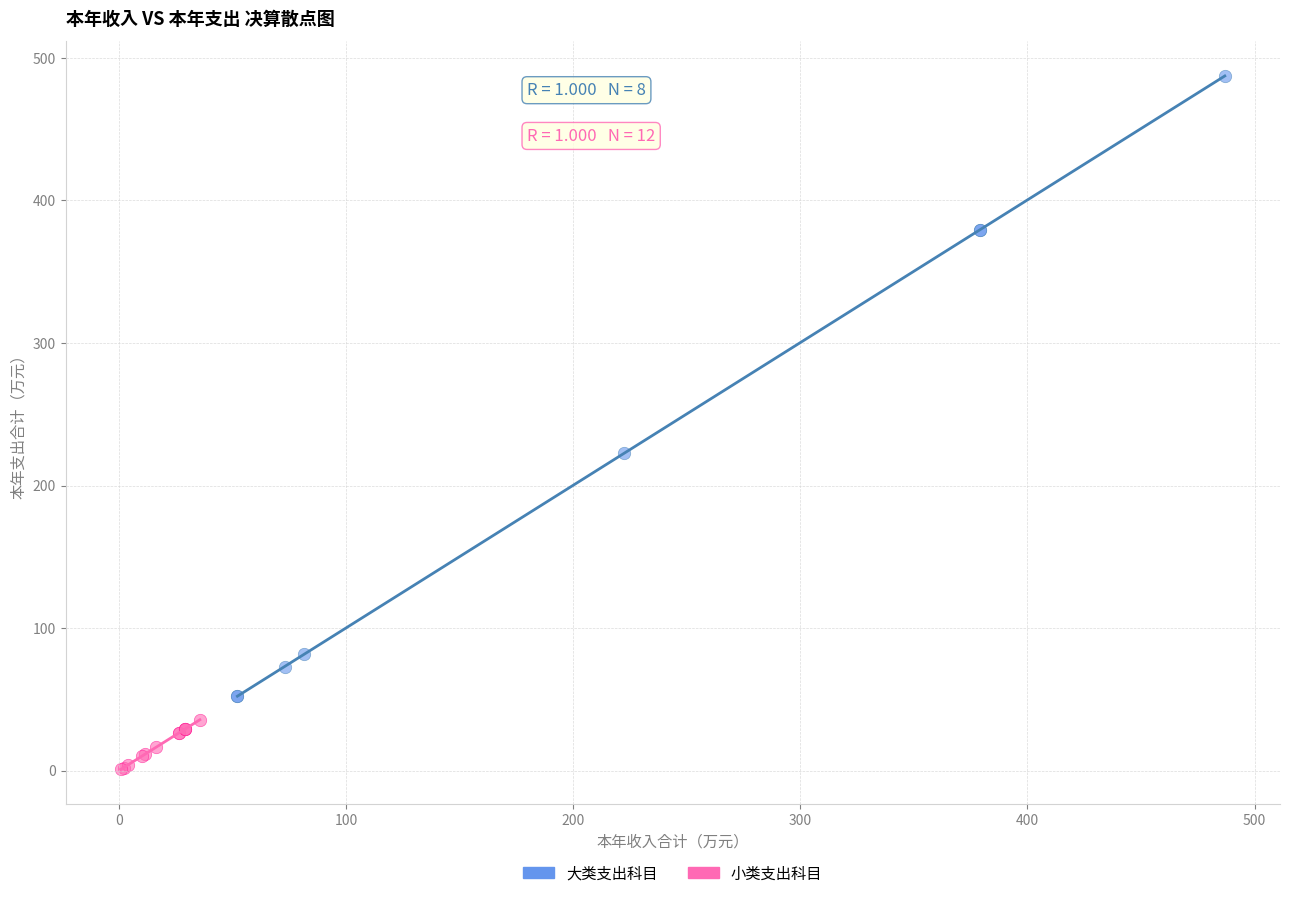

What are all the series names shown in the legend?

大类支出科目, 小类支出科目